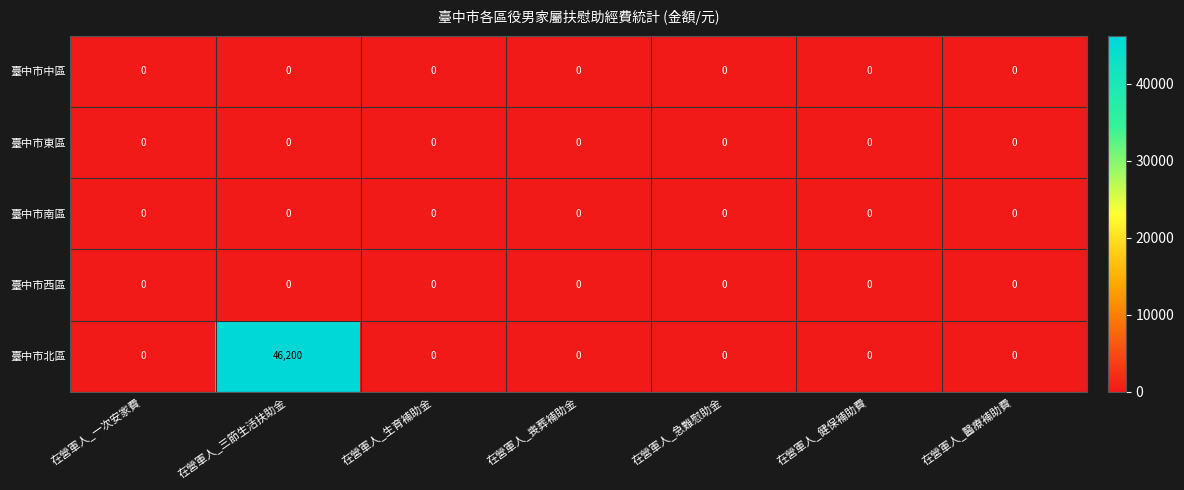

Which series changed the most between 在營軍人_一次安家費 and 在營軍人_三節生活扶助金?

臺中市北區